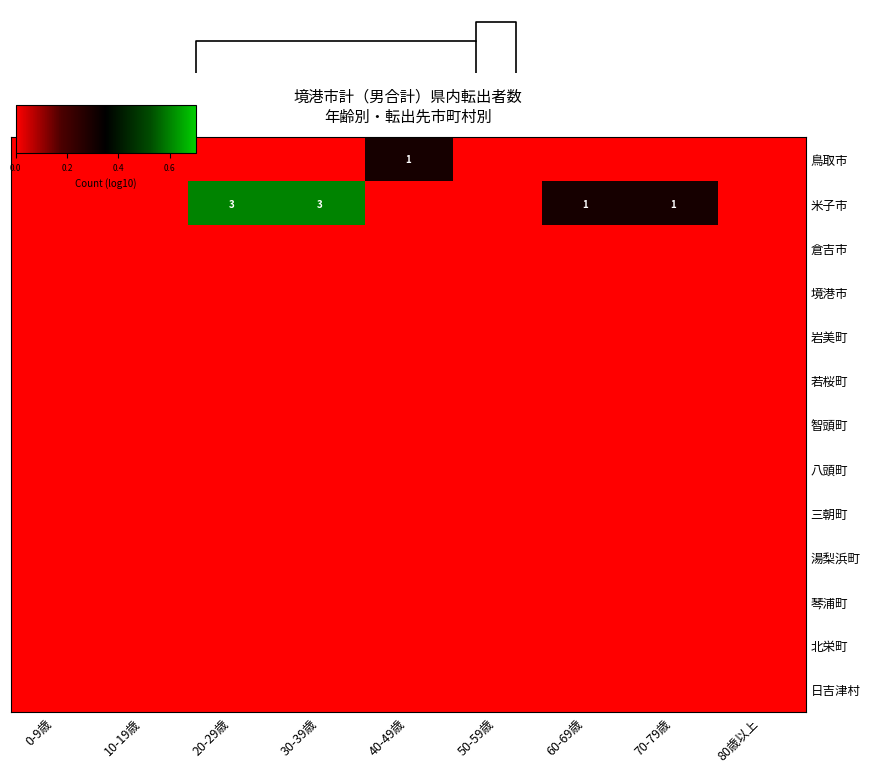

Is it true that 日吉津村 equals 0.0 at 0-9歳?

True